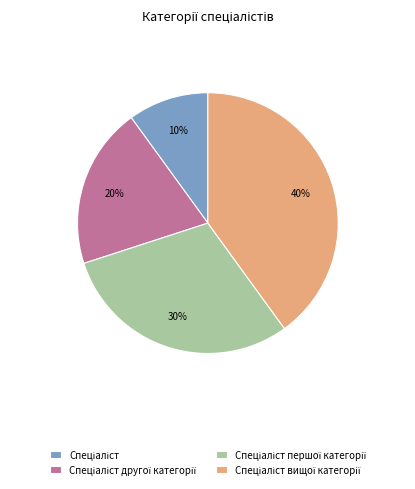

To the nearest percent, what is the difference between the largest and smallest slice percentages?

30%